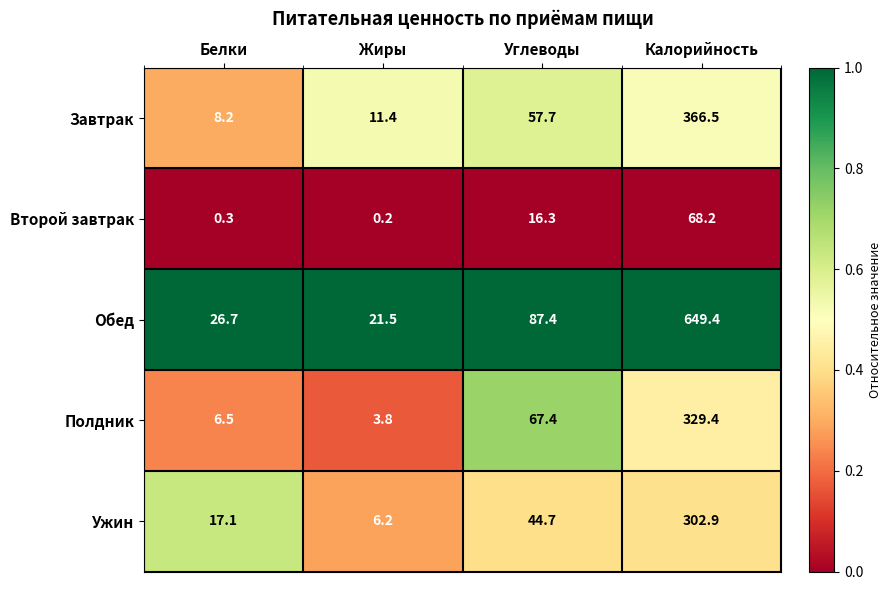

The value of Второй завтрак at Углеводы is 11.4. True or false?

False